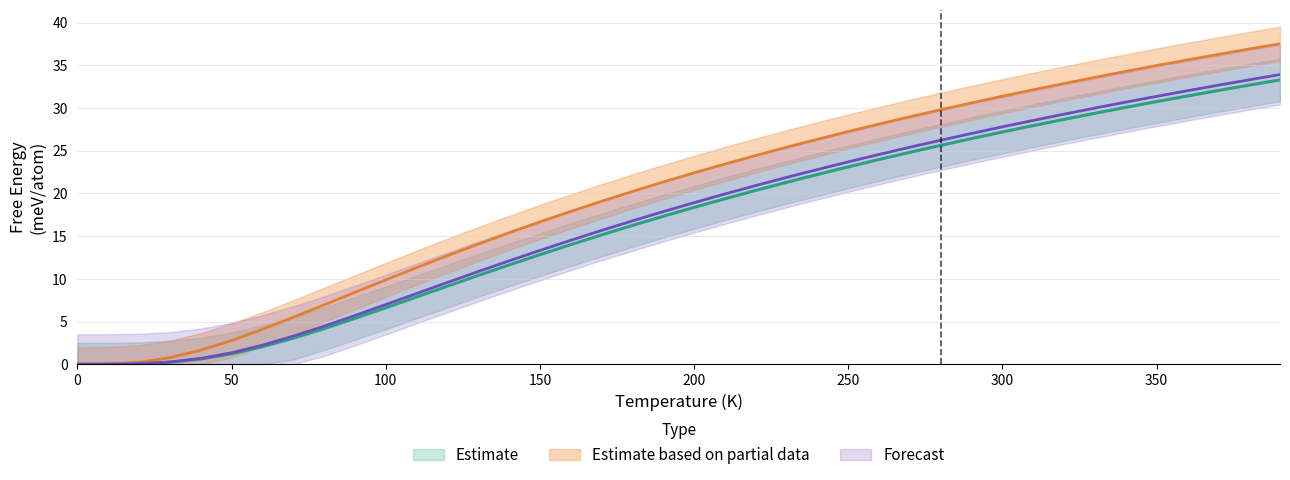

How many data points in A15--beta-W a=4.4800 are above 22?

20